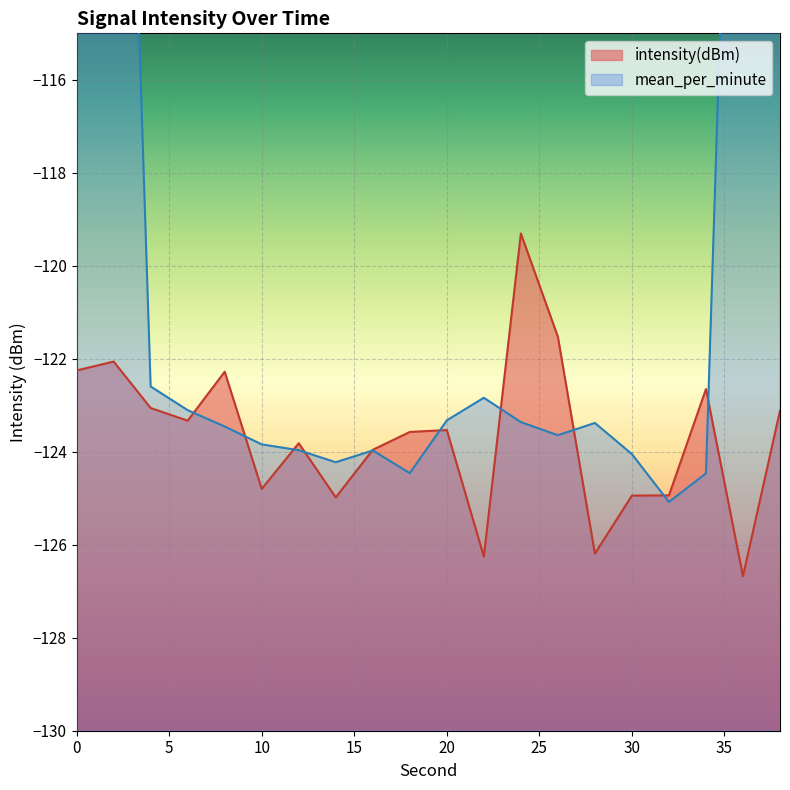

Is it true that the value at 20 is -123.5?

True